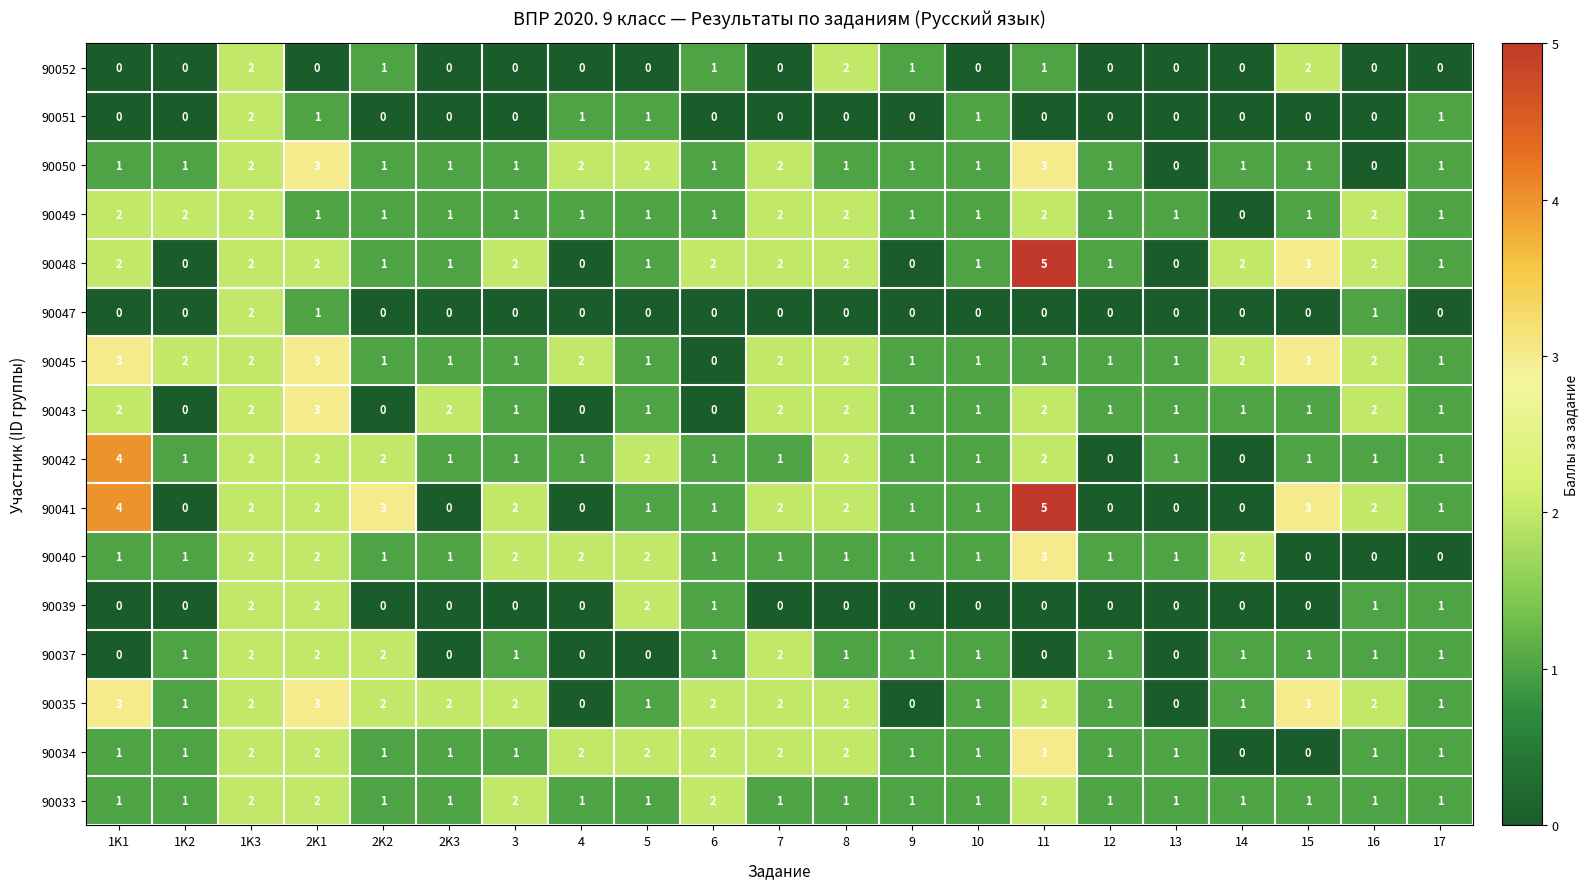

At which category is the sum across all series the highest?

1K3